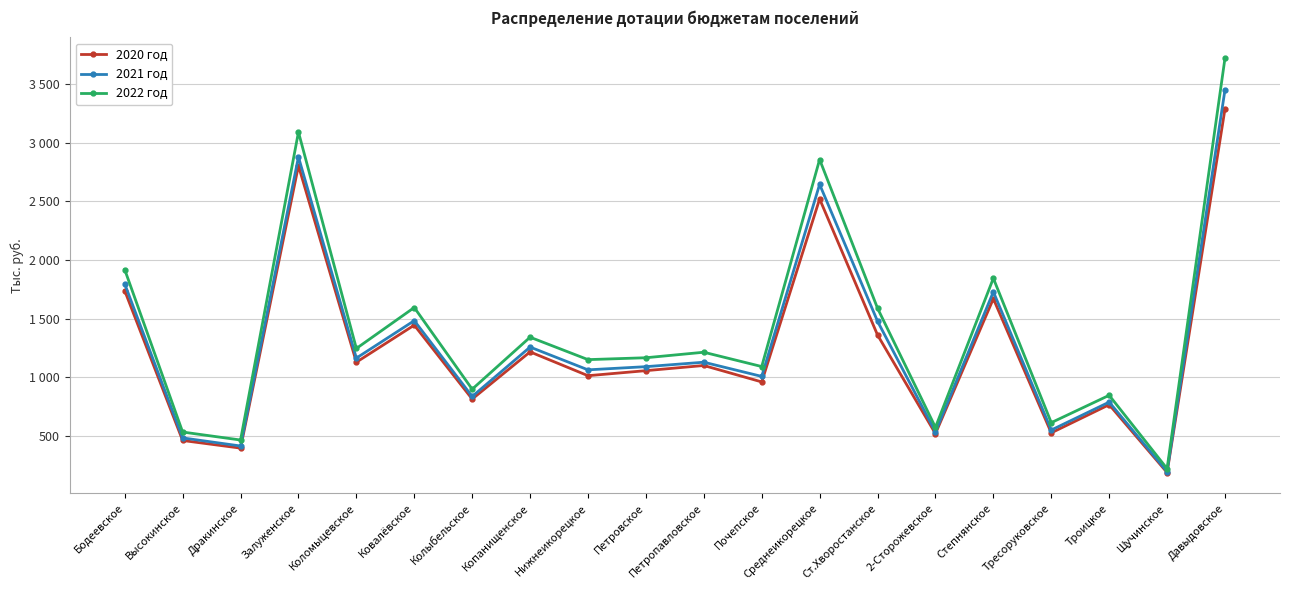

What is the label of the 4th point from the left?

Залуженское